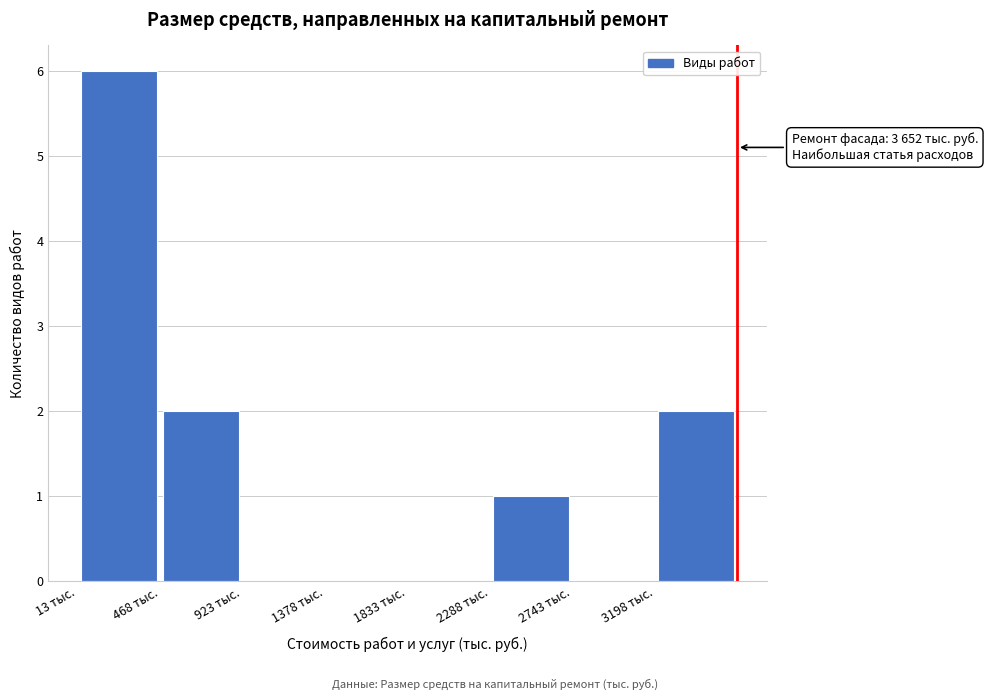

Which range on the x-axis has the tallest bar?

0 to 450